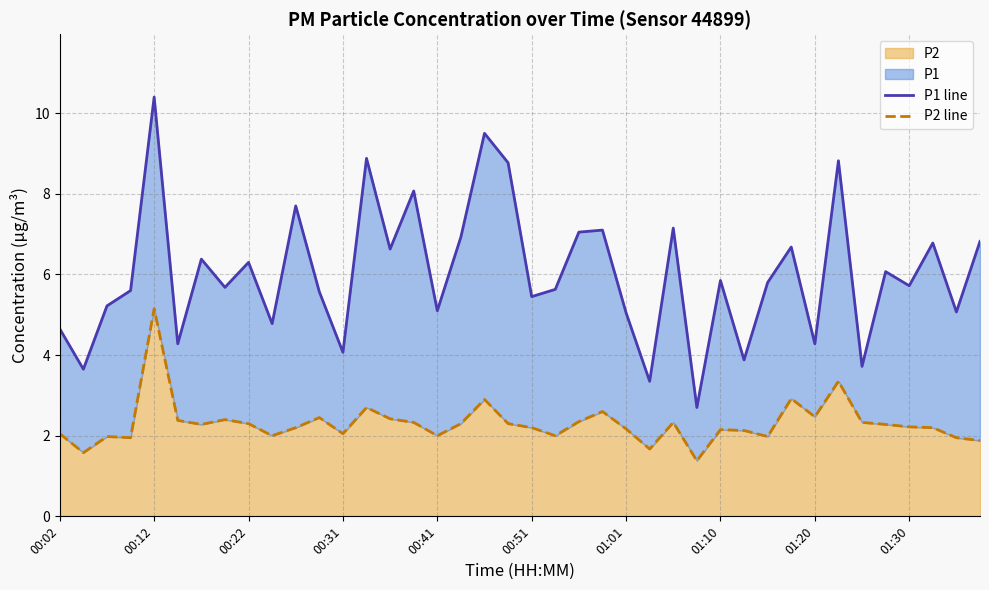

Between 17 and 29, which is larger?

17